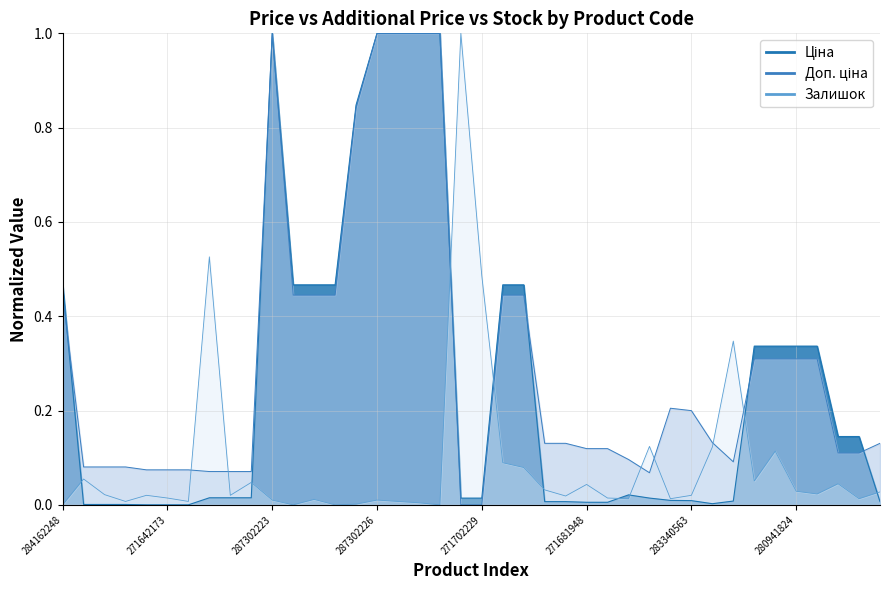

What is the value of the Доп. ціна point at the 36th from the left?

0.3